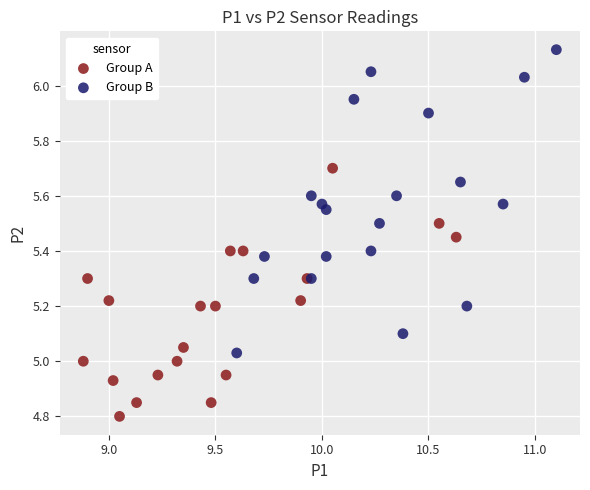

Which series contains the highest Y value?

Group B